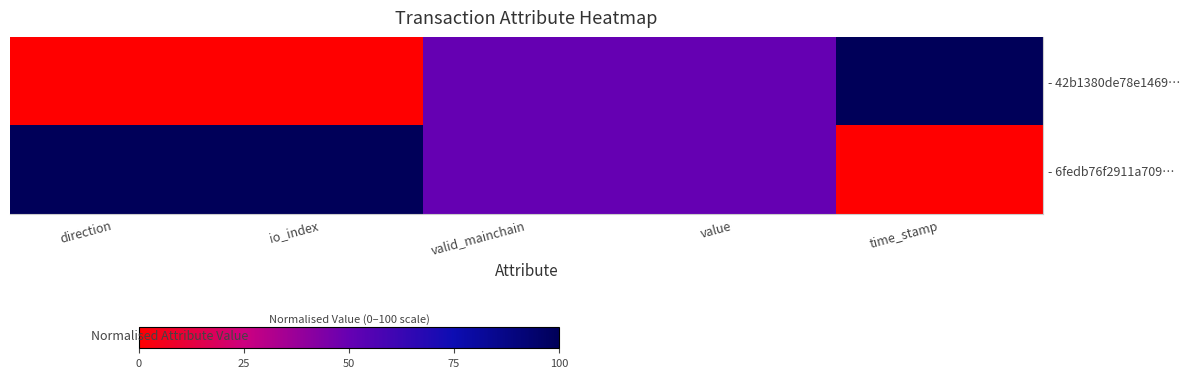

At which category does the chart reach its minimum across all series?

direction